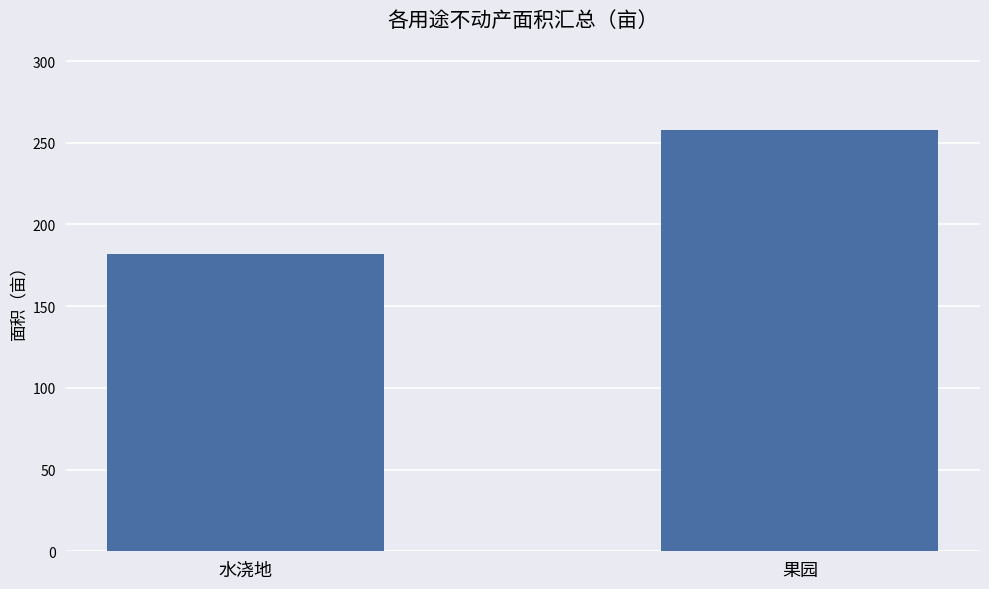

What is the minimum value shown in the chart?

182.0